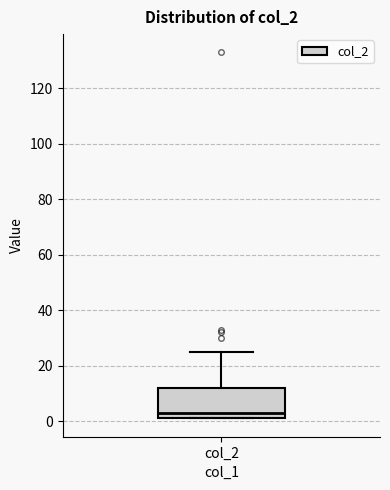

Read this box plot against the y-axis: the position of the median line, the range covered by the box, and the ends of both whiskers. The values are not printed on the chart, so give them approximately, as read against the axis.

median 4, box 2 to 12, whiskers 2 to 26